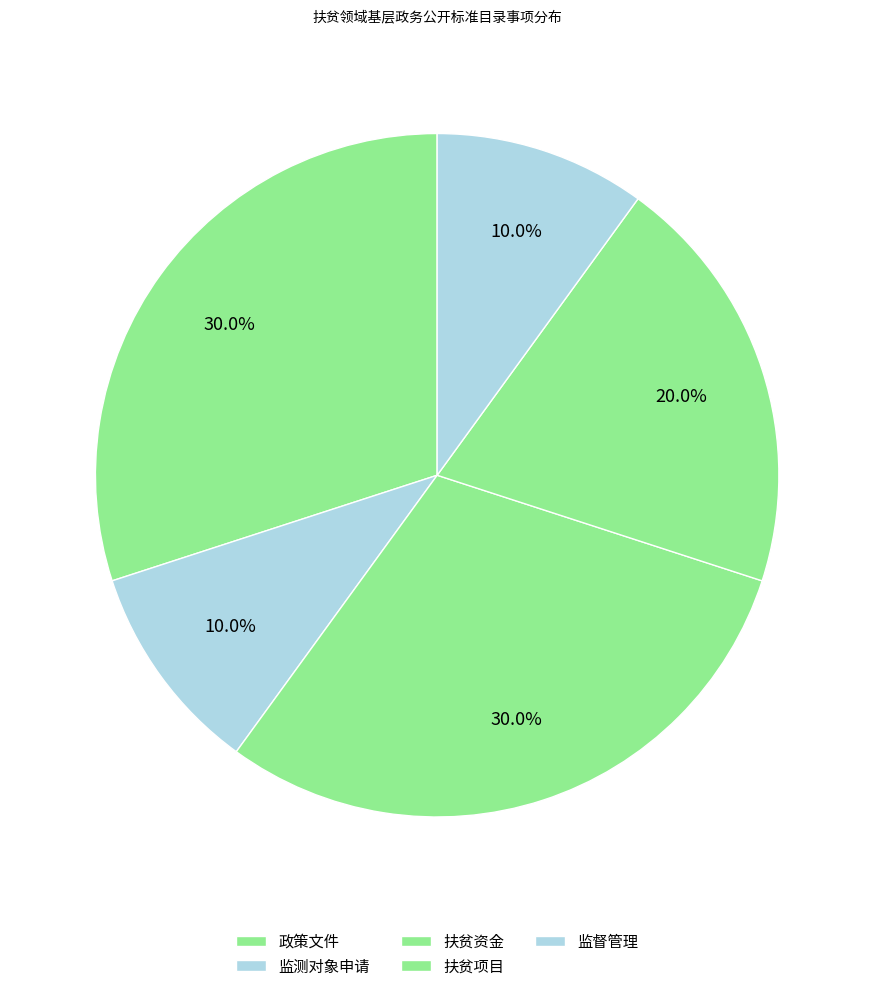

How many segments does this pie chart have?

5